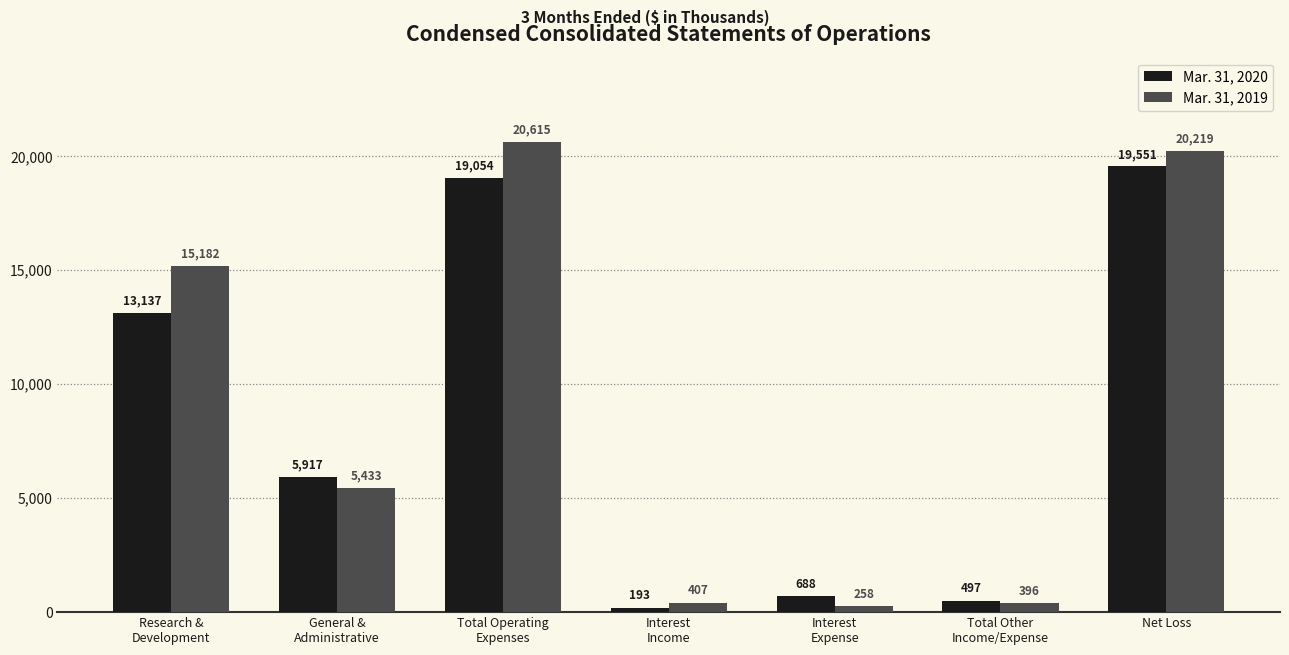

True or false: Mar. 31, 2019 has a value of 258 at Interest
Expense.

True